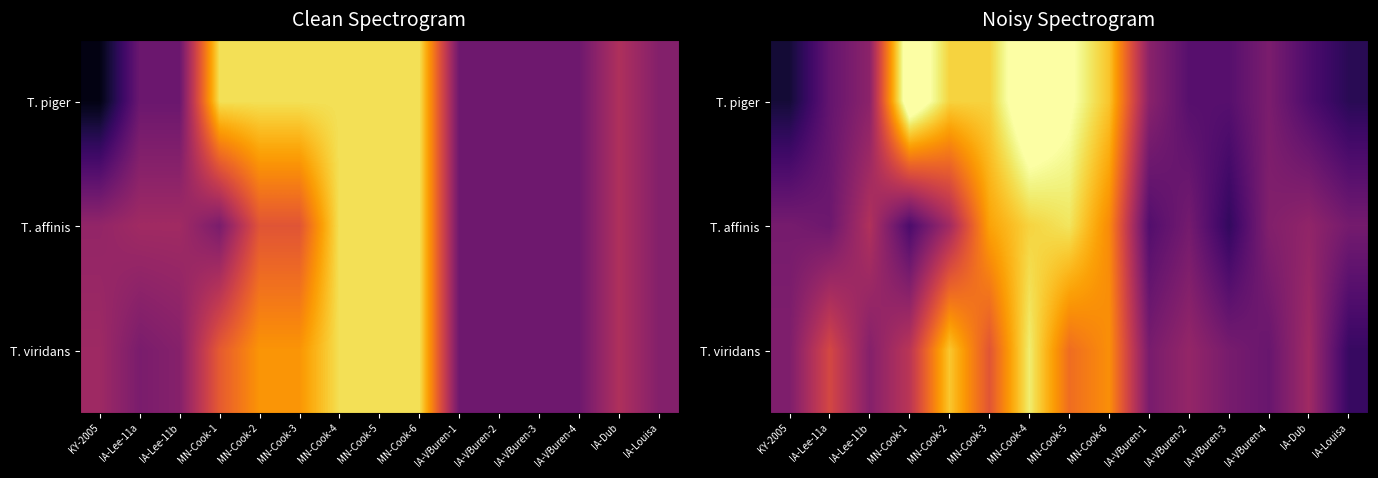

What is the total value across all series at IA-Lee-11b?

125.6